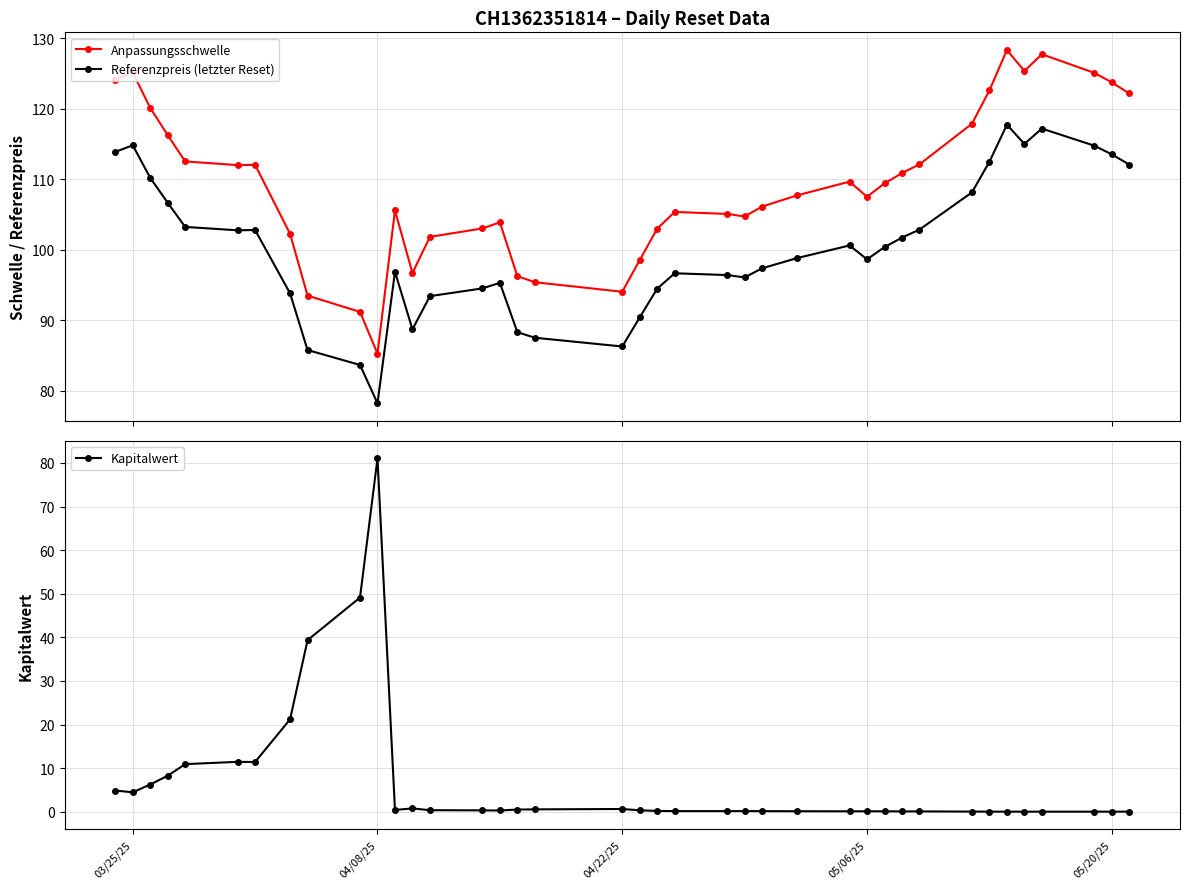

At how many categories does at least one series exceed 66?

39